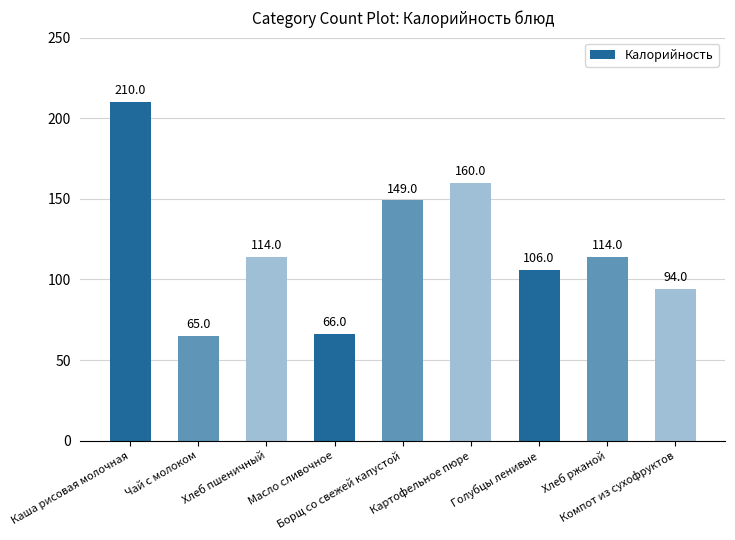

What is the change in value from Чай с молоком to Компот из сухофруктов?

+29